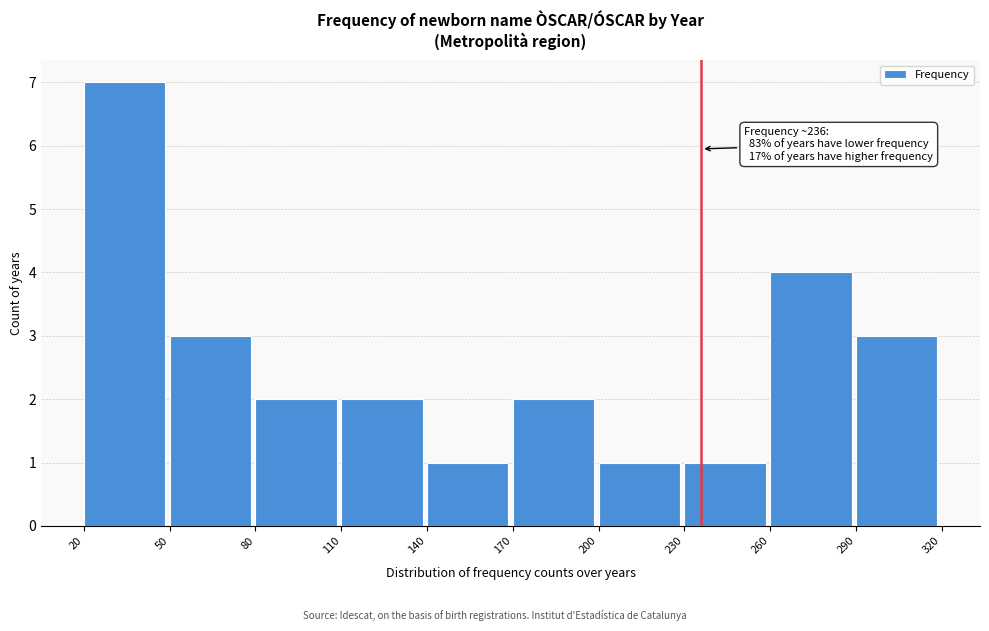

Which range on the x-axis has the tallest bar?

20 to 50